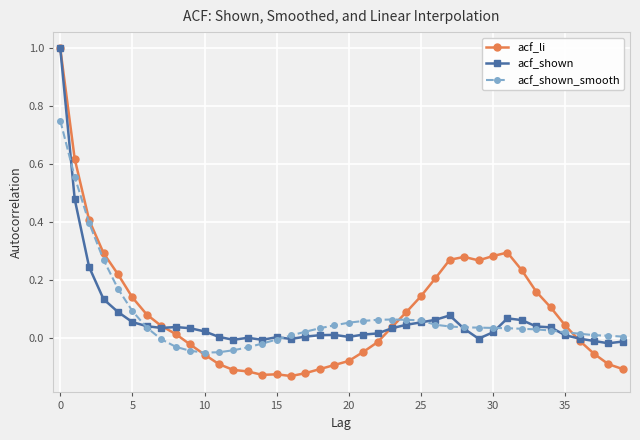

True or false: acf_li has more than 0 points higher than both neighbors.

True